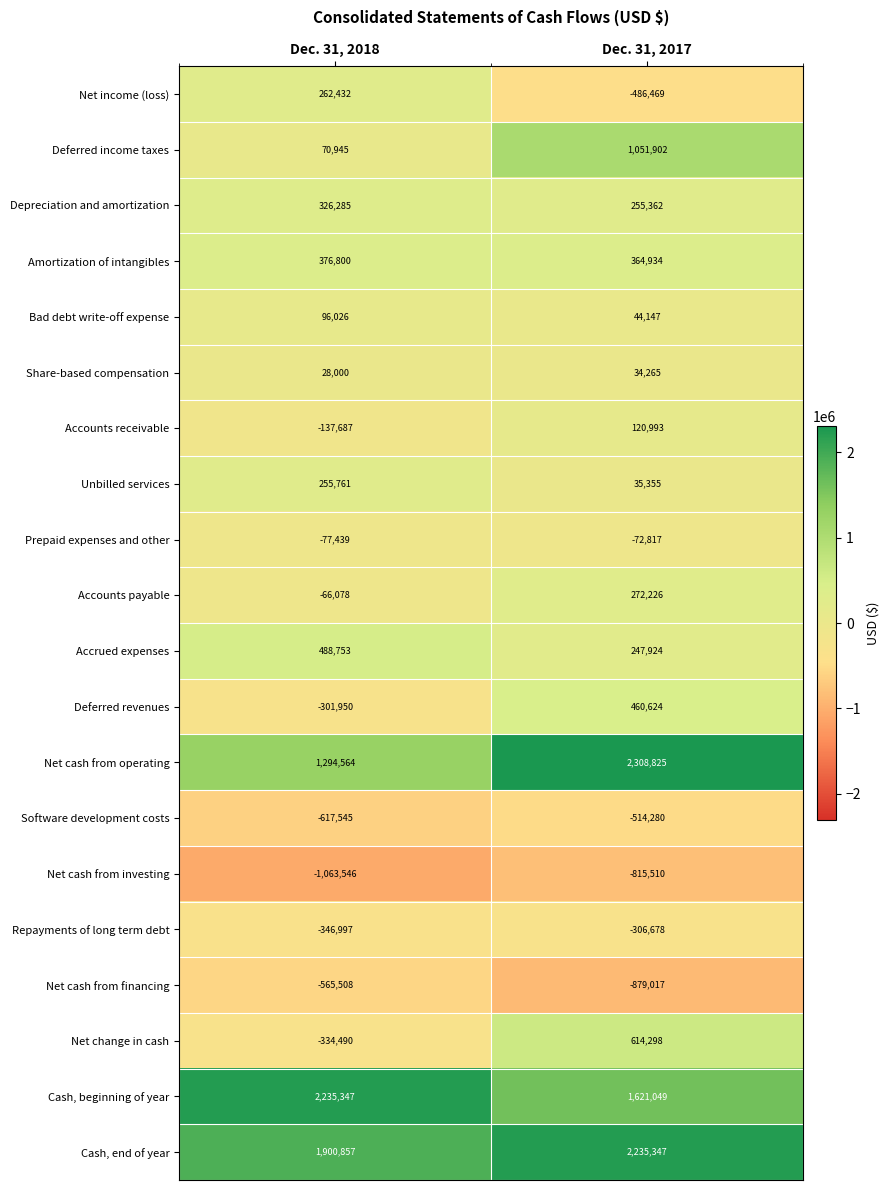

What is the sum of the Net income (loss) values at Dec. 31, 2018 and Dec. 31, 2017?

-224037